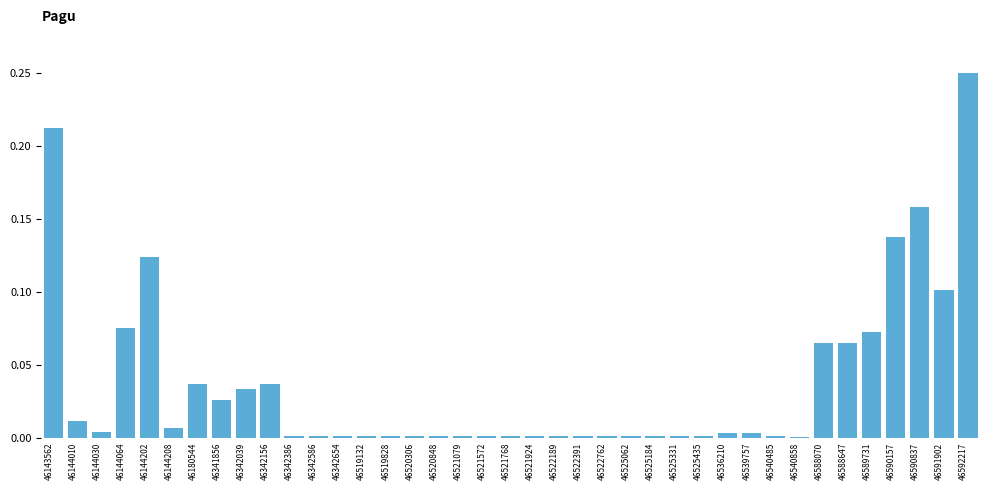

Is it true that the value at 46536210 is 0.0?

True